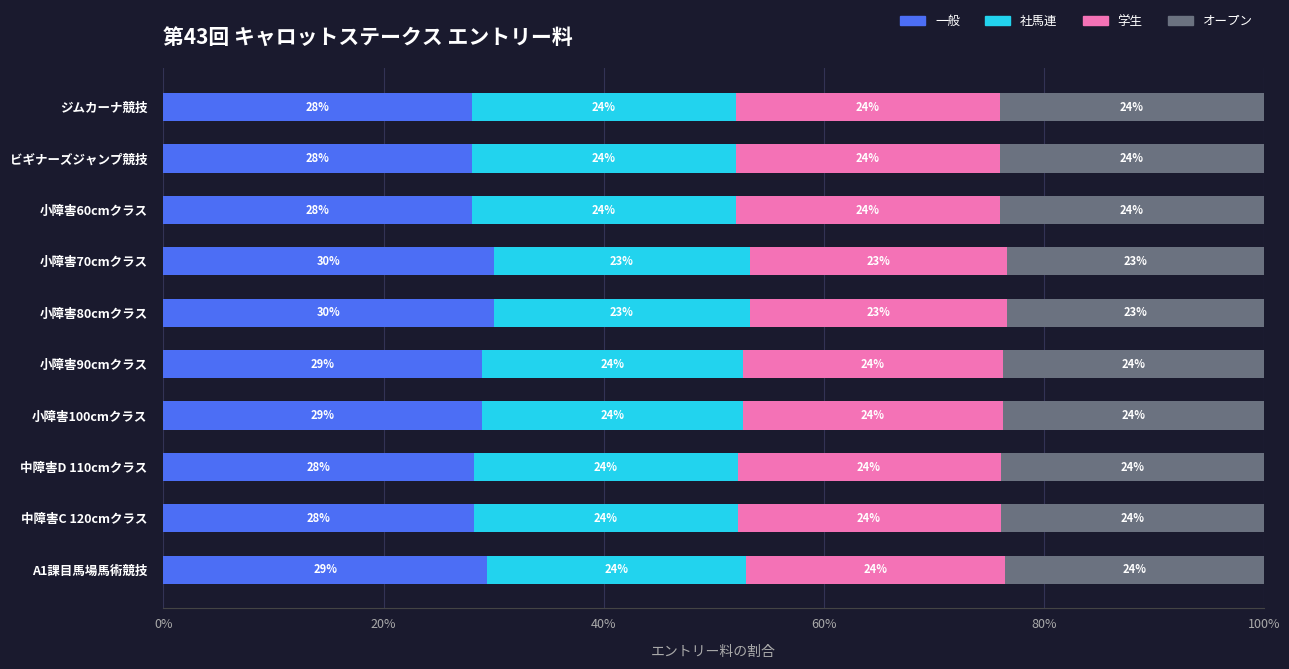

True or false: 一般 has a value of 30.0 at 小障害80cmクラス.

True